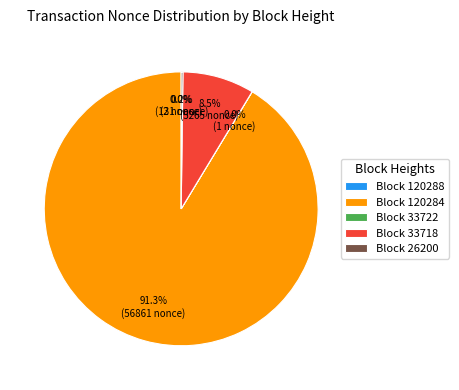

Which slice is the largest?

Block 120284